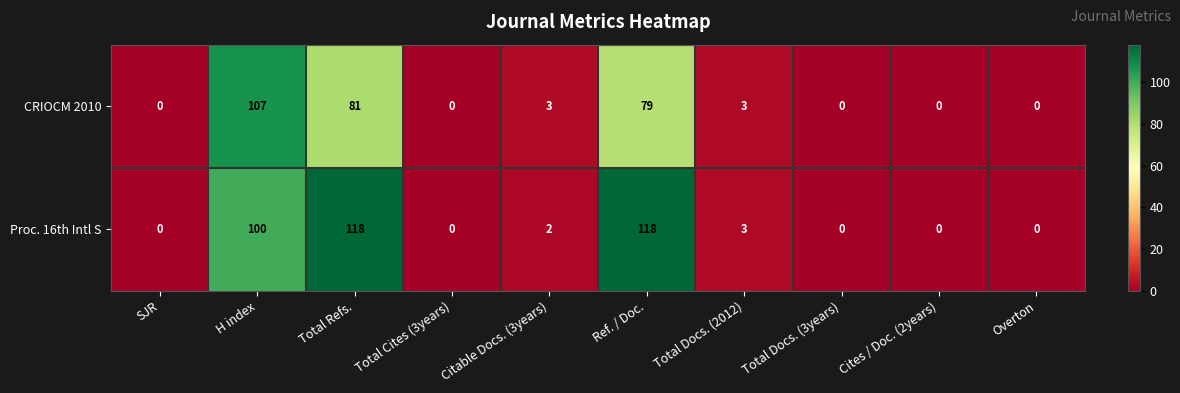

Which series has the largest total across all categories?

Proc. 16th Intl S